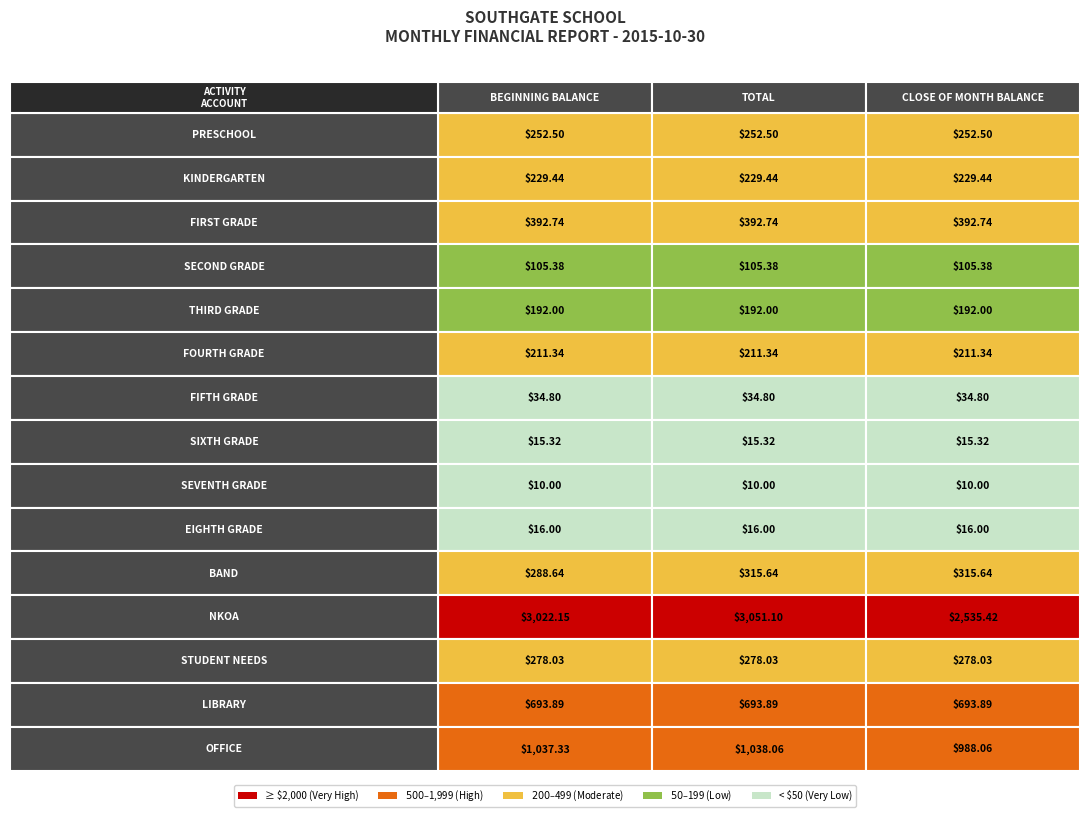

What is the sum of all FIFTH GRADE values?

104.4